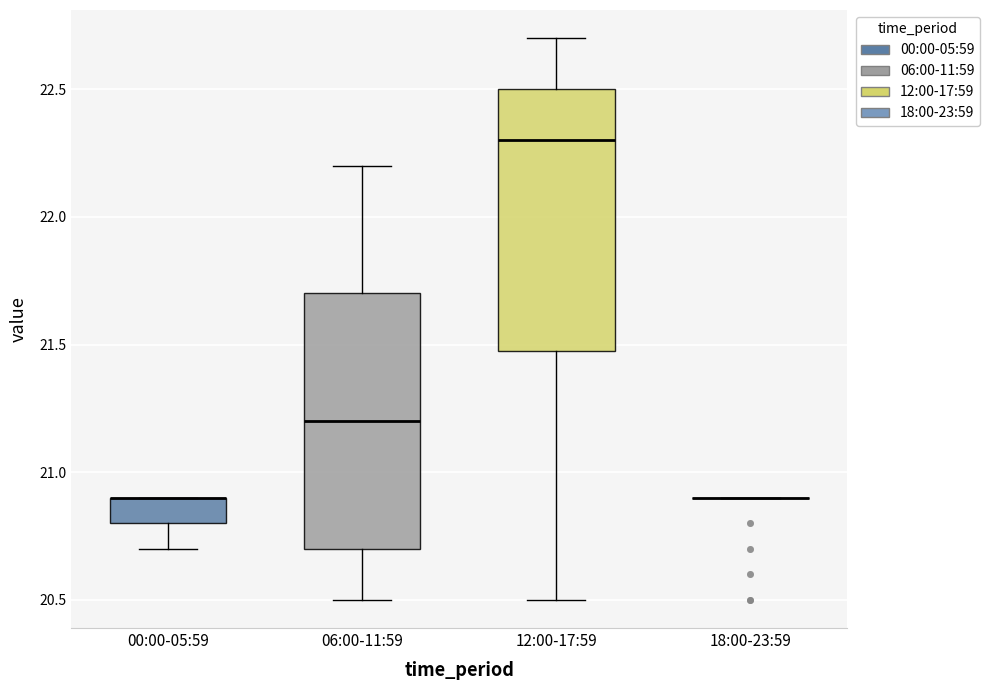

Reading left to right, read every box against the y-axis: the position of its median line, the range the box covers, and the ends of its whiskers. The values are not printed on the chart, so give them approximately, as read against the axis.

00:00-05:59: median 20.9 (drawn on the box's upper edge), box 20.8 to 20.9, whiskers 20.7 to 20.9
06:00-11:59: median 21.2, box 20.7 to 21.7, whiskers 20.5 to 22.2
12:00-17:59: median 22.3, box 21.5 to 22.5, whiskers 20.5 to 22.7
18:00-23:59: box collapsed to a line at 20.9, whiskers 20.9 to 20.9